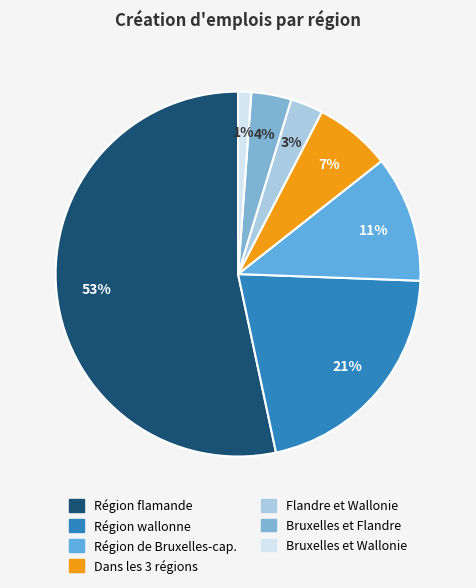

Is there a majority slice in this chart?

Yes